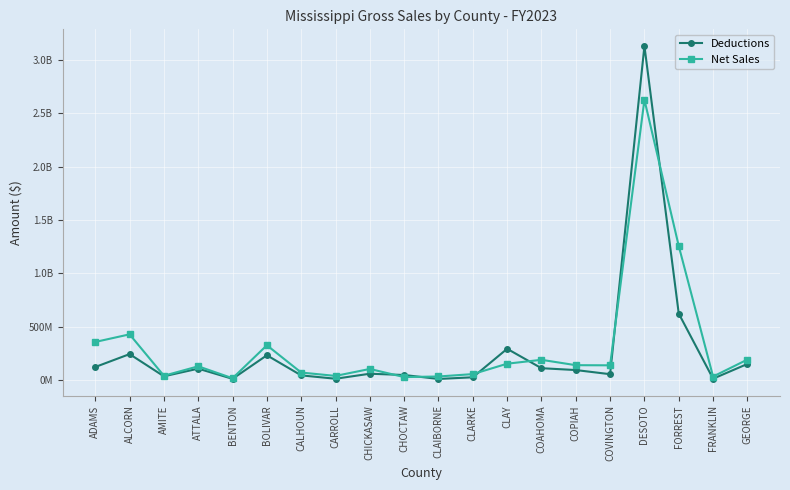

What is the difference between the highest and lowest values at CALHOUN?

26561605